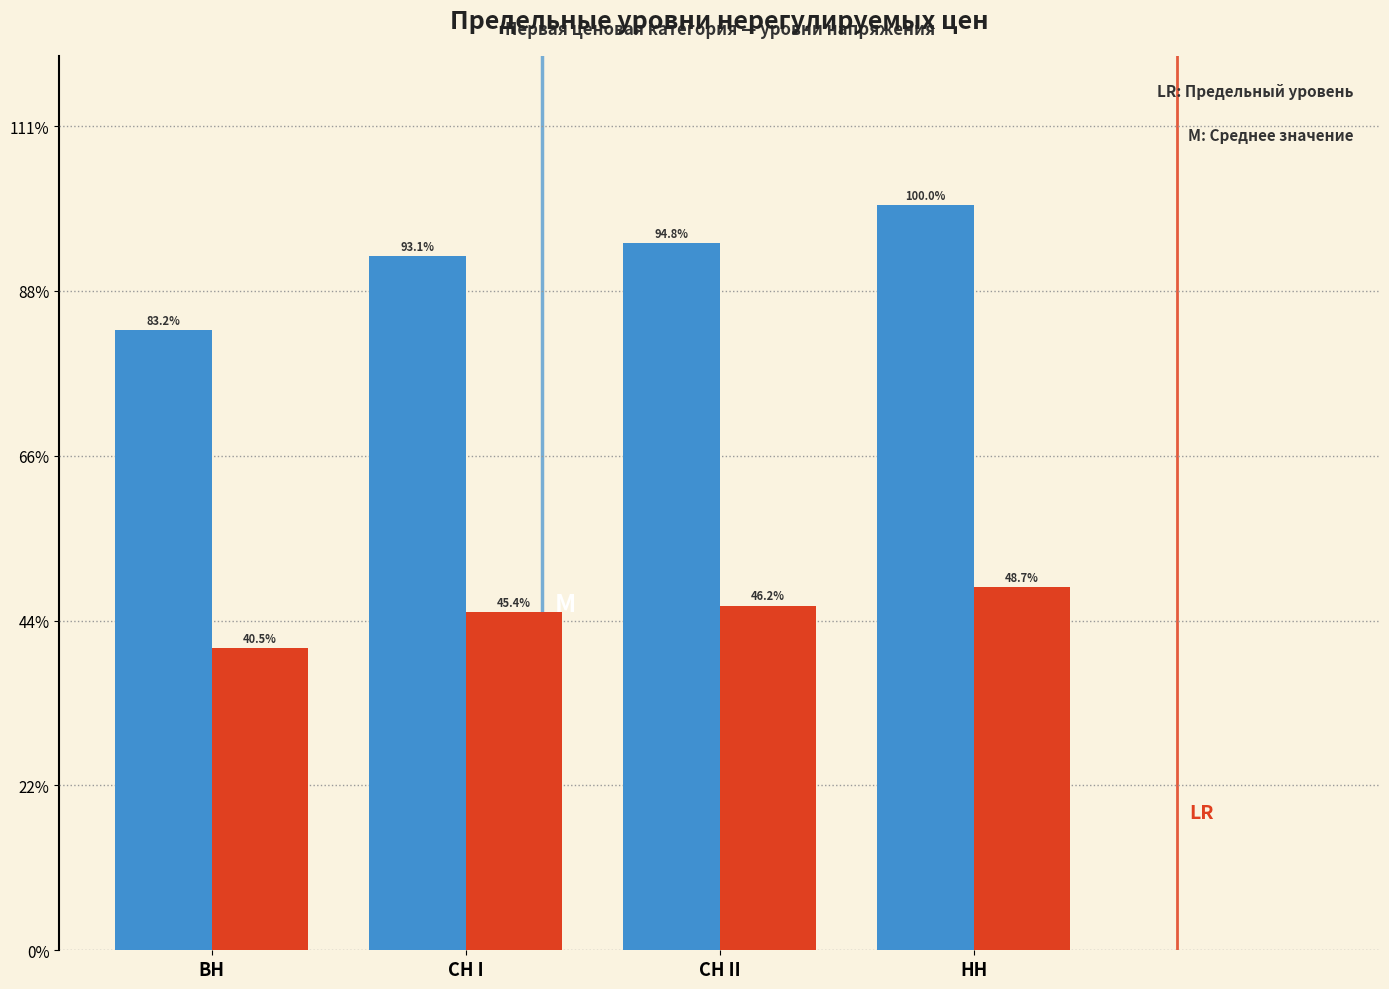

Are the bars horizontal?

No